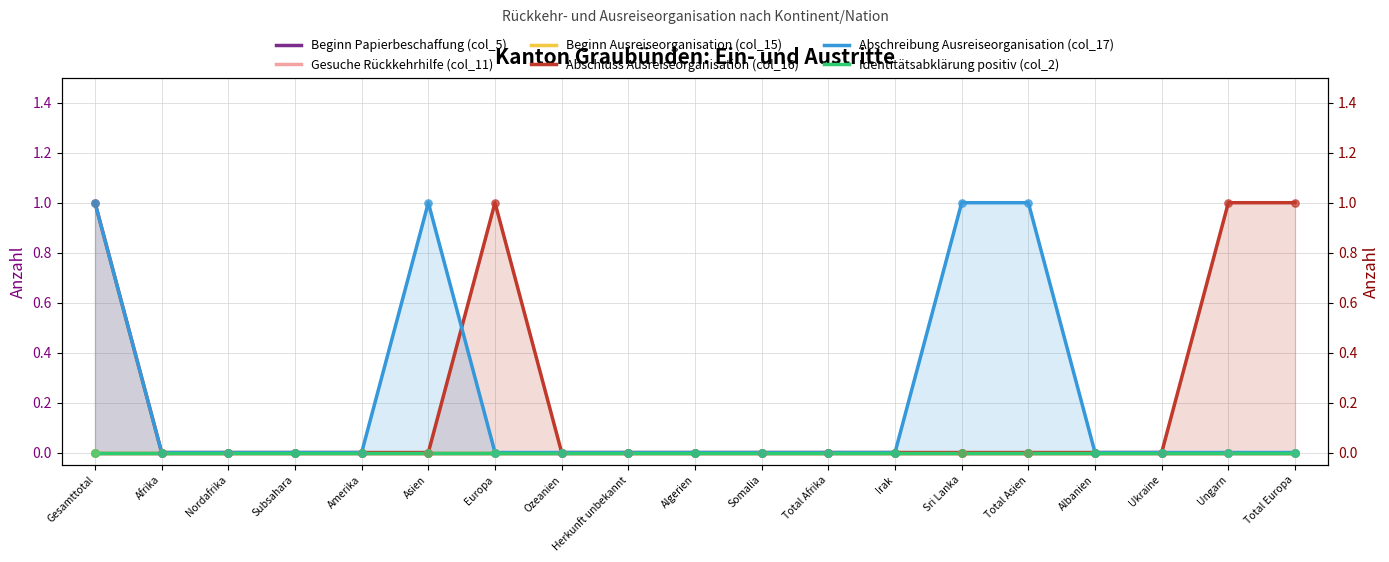

Which series has the largest total across all categories?

Abschluss Ausreiseorganisation (col_16)